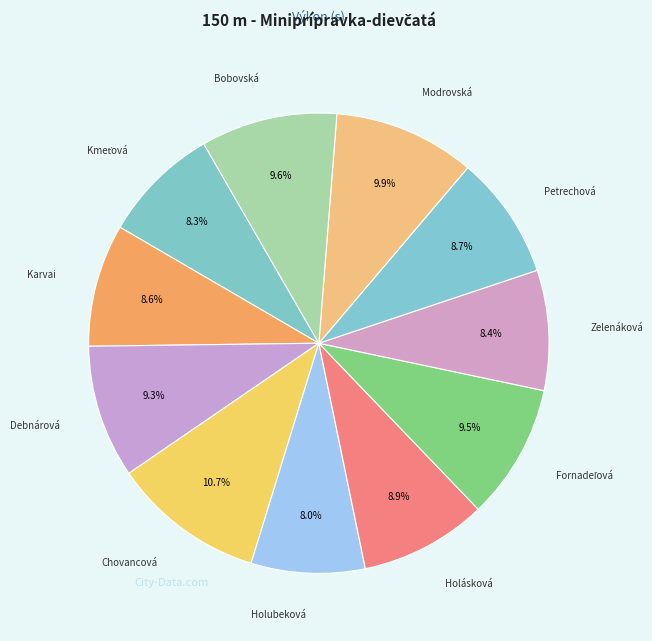

How many segments does this pie chart have?

11